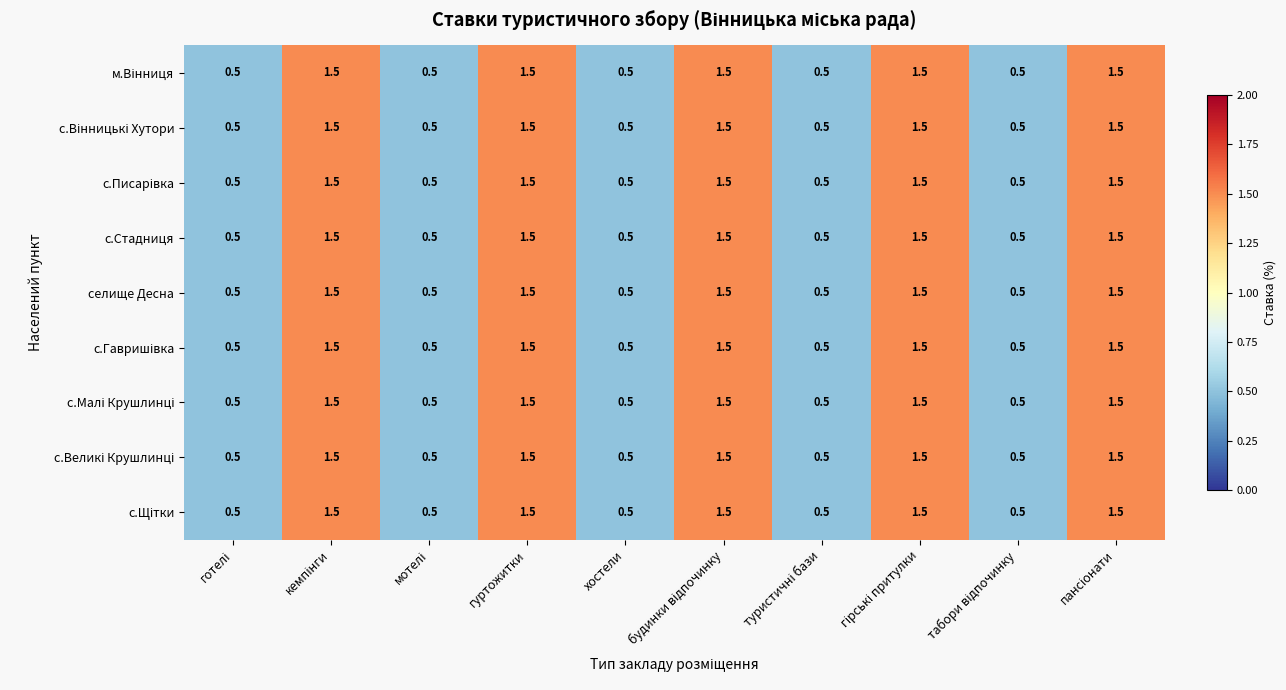

What is the smallest value displayed?

0.5